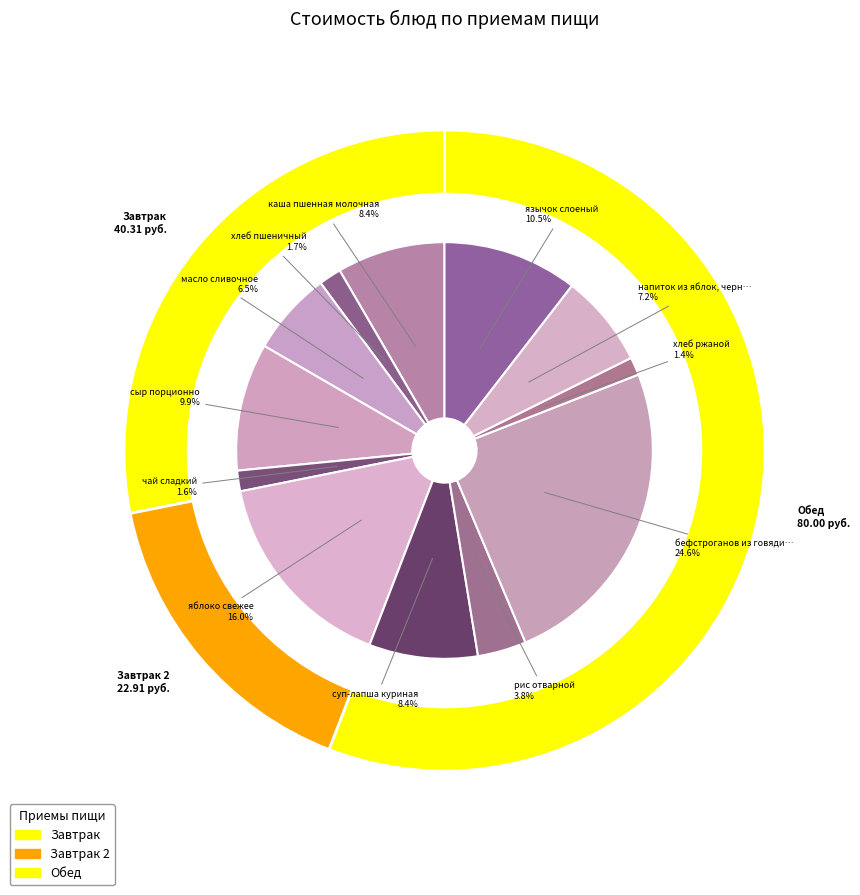

To the nearest percent, what is the difference between the largest and smallest slice percentages?

23%